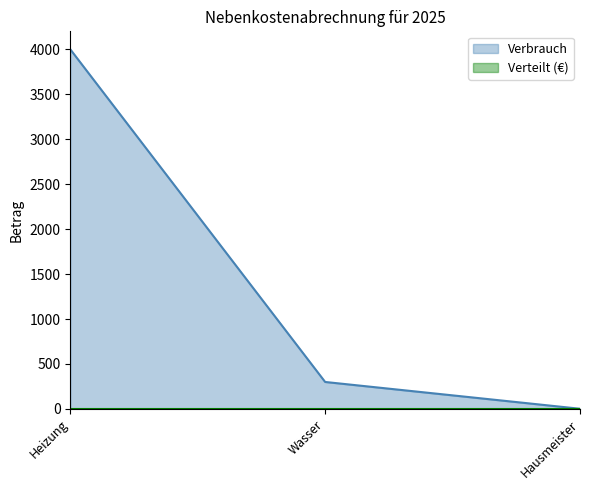

At which category does the chart reach its peak across all series?

Heizung